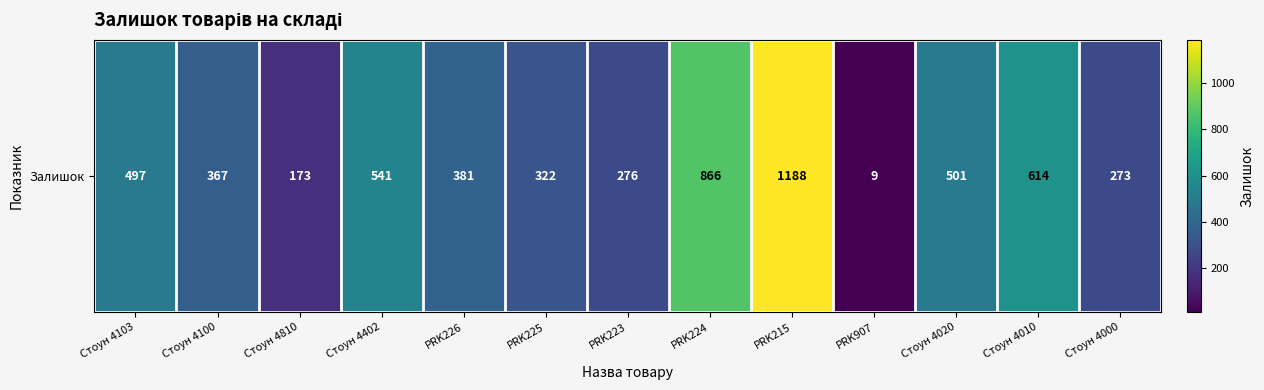

What is the sum of the values at Стоун 4810 and PRK225?

495